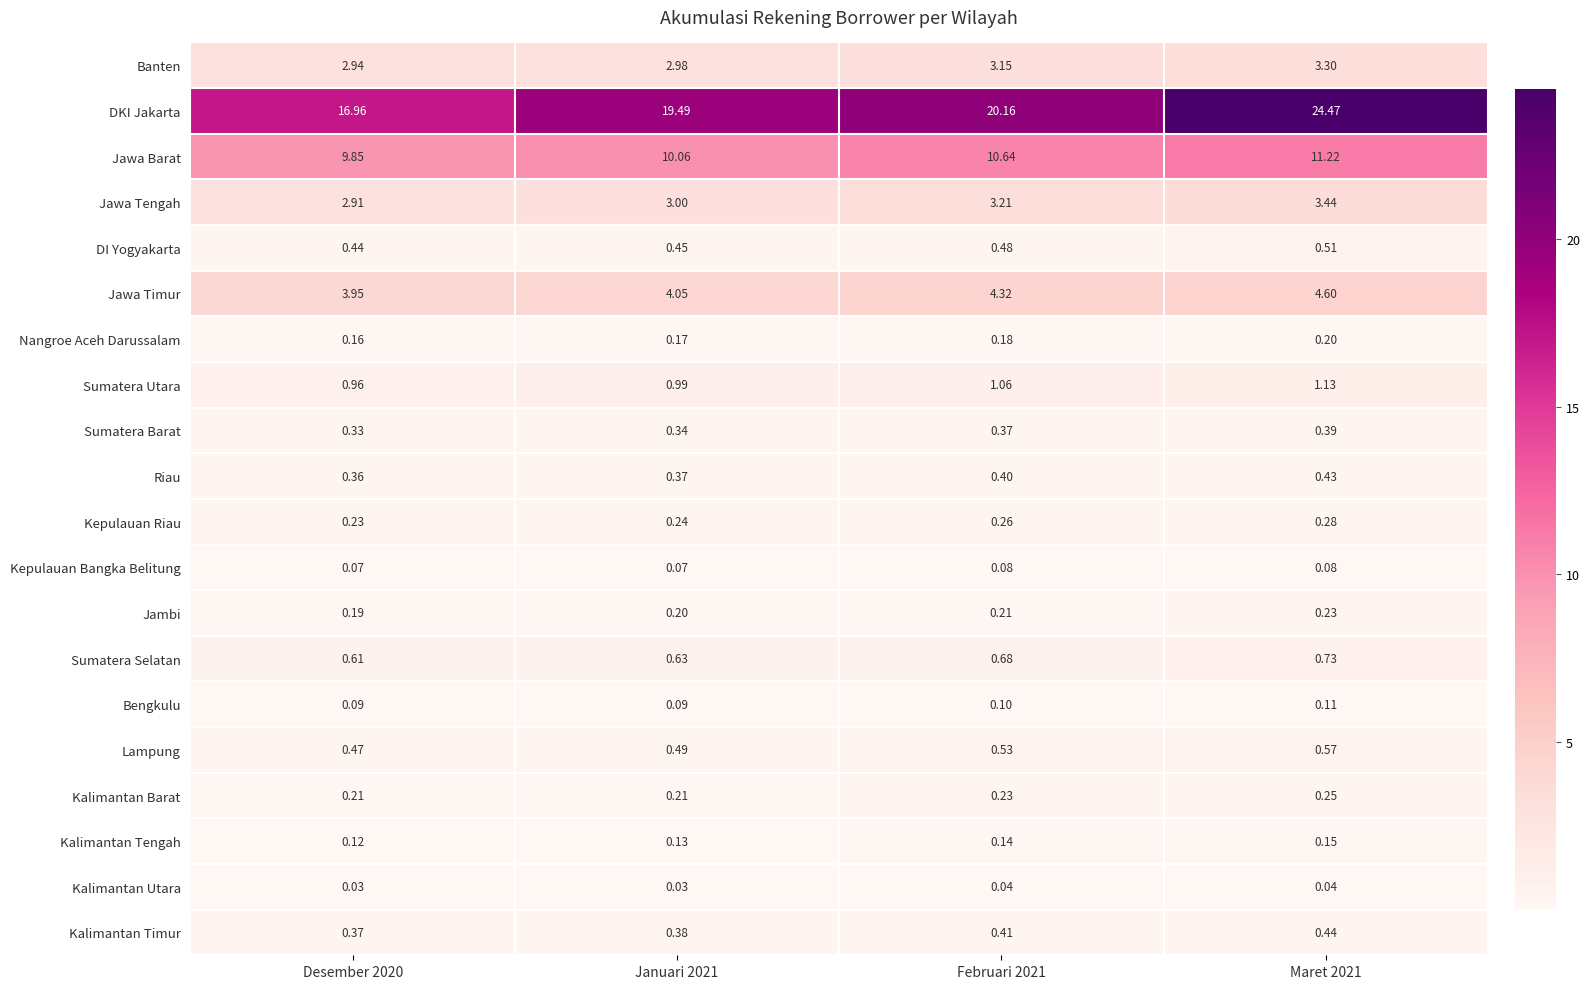

What is the maximum value shown in the chart?

24.5